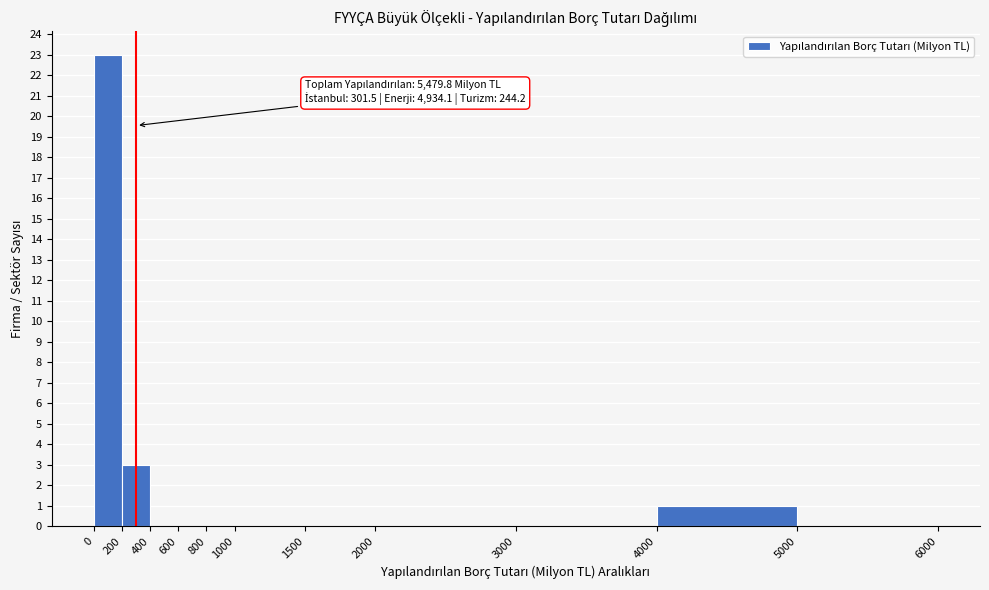

Over which range of the x-axis is the bar tallest?

0 to 200